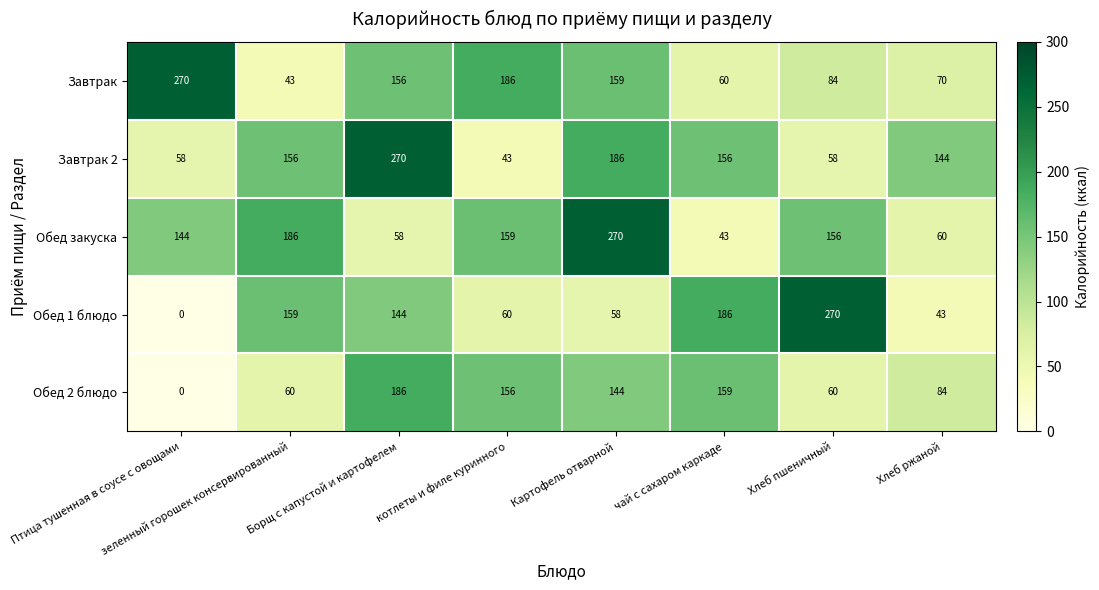

What is the spread (max minus min) of values at Птица тушенная в соусе с овощами?

270